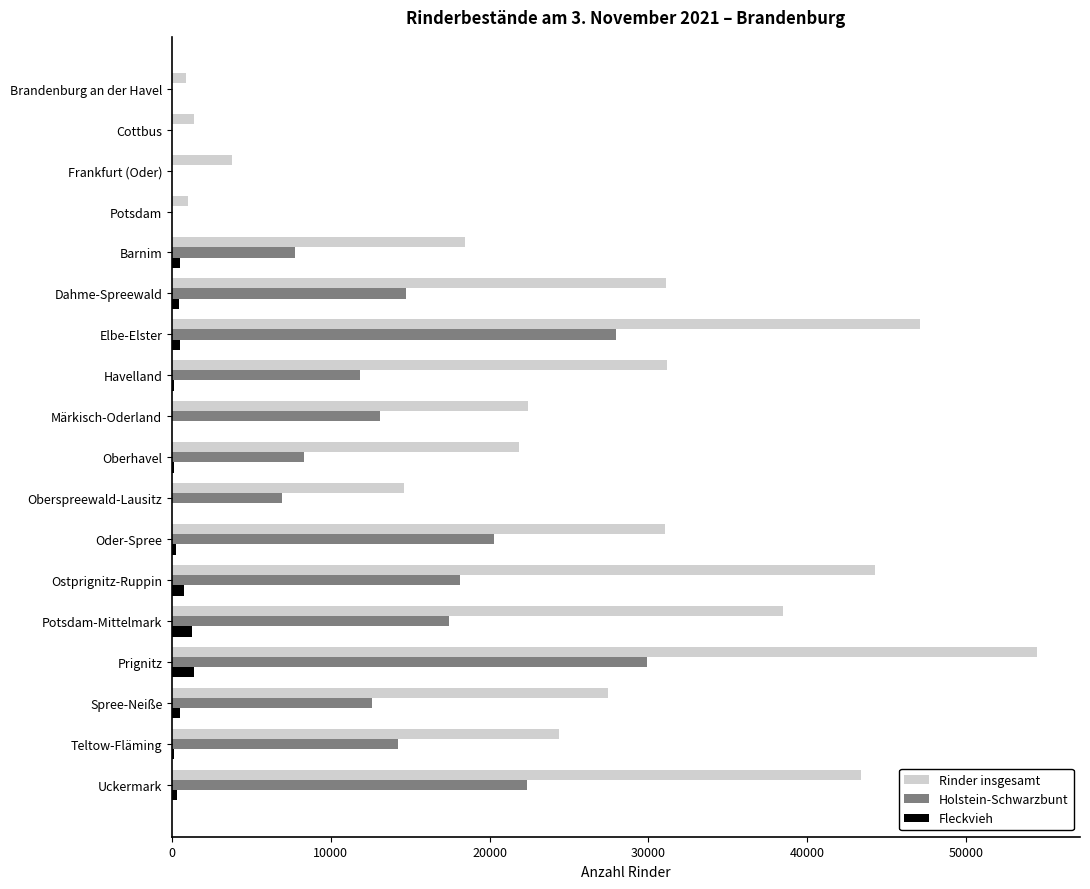

At which category is the sum across all series the highest?

Prignitz